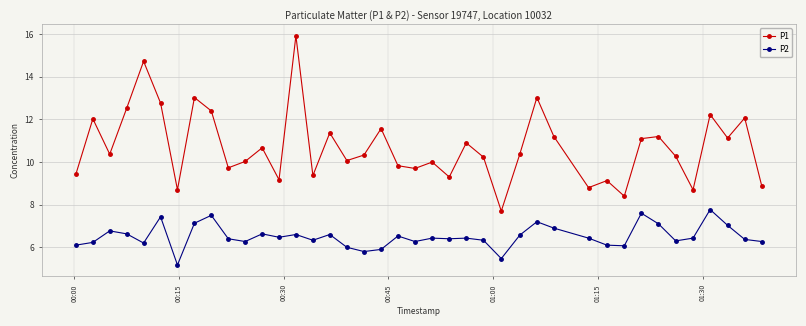

What is the difference between the maximum and minimum values in the P1 series?

8.2